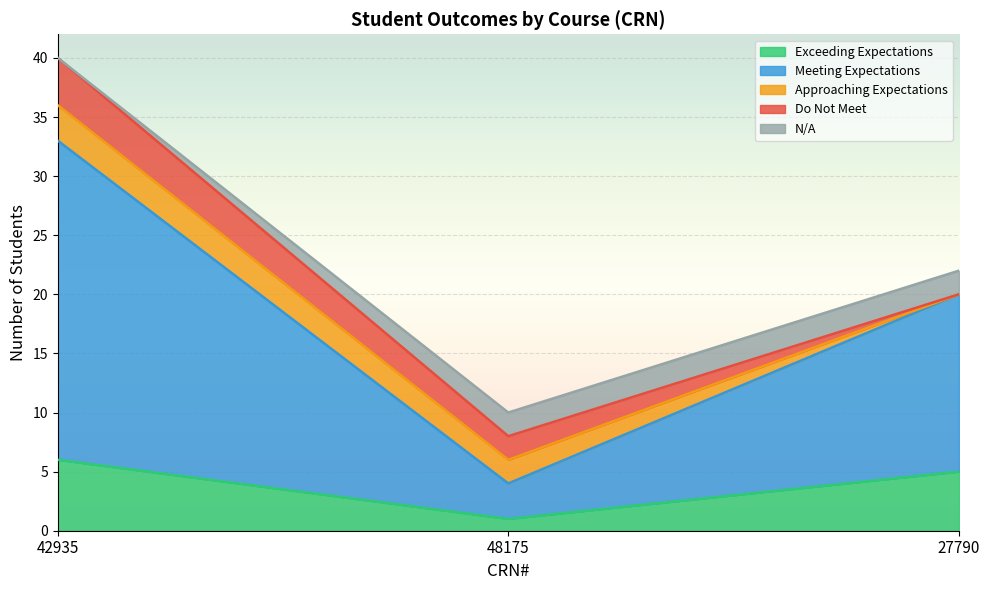

What are all the series names shown in the legend?

Exceeding Expectations, Meeting Expectations, Approaching Expectations, Do Not Meet, N/A